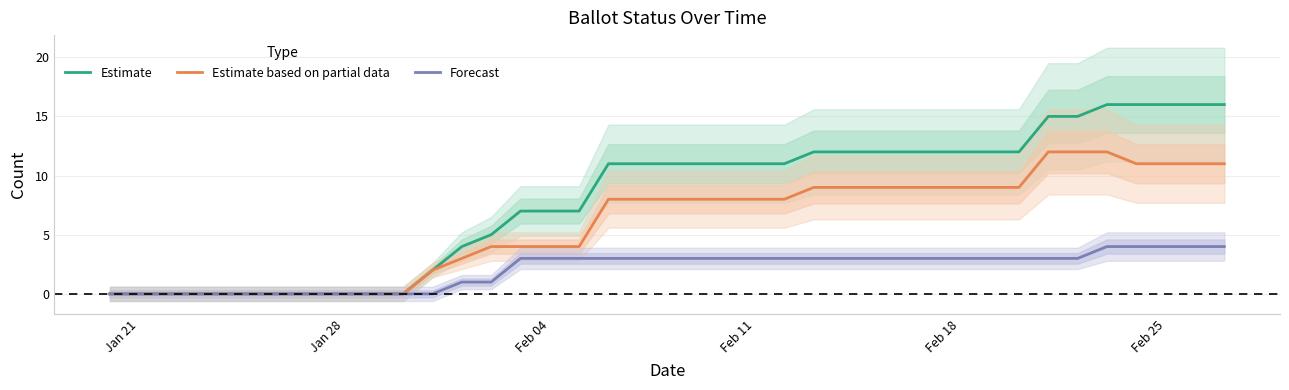

What are all the series names shown in the legend?

Estimate, Estimate based on partial data, Forecast